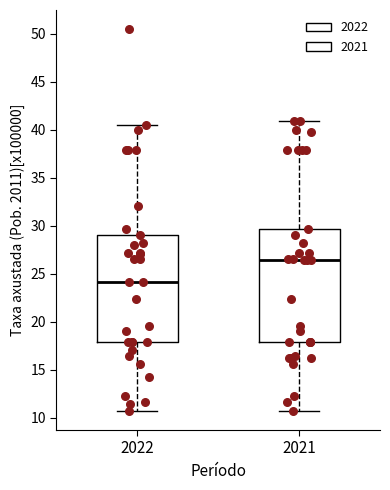

Which box has the highest median line?

2021